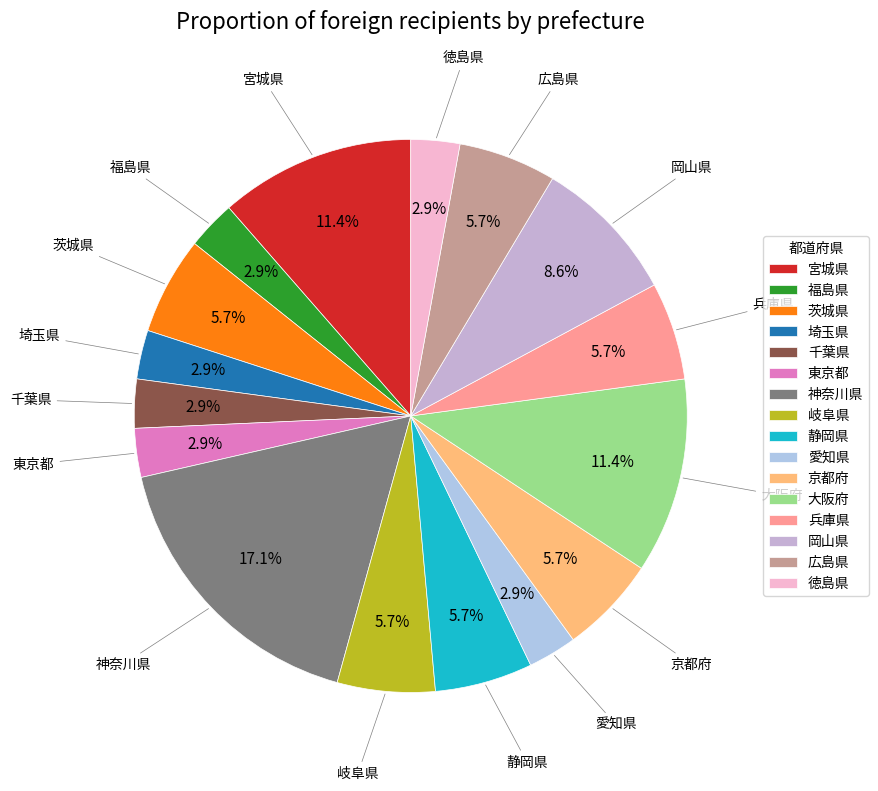

What is the ratio of the value at 兵庫県 to the value at 徳島県?

2.0